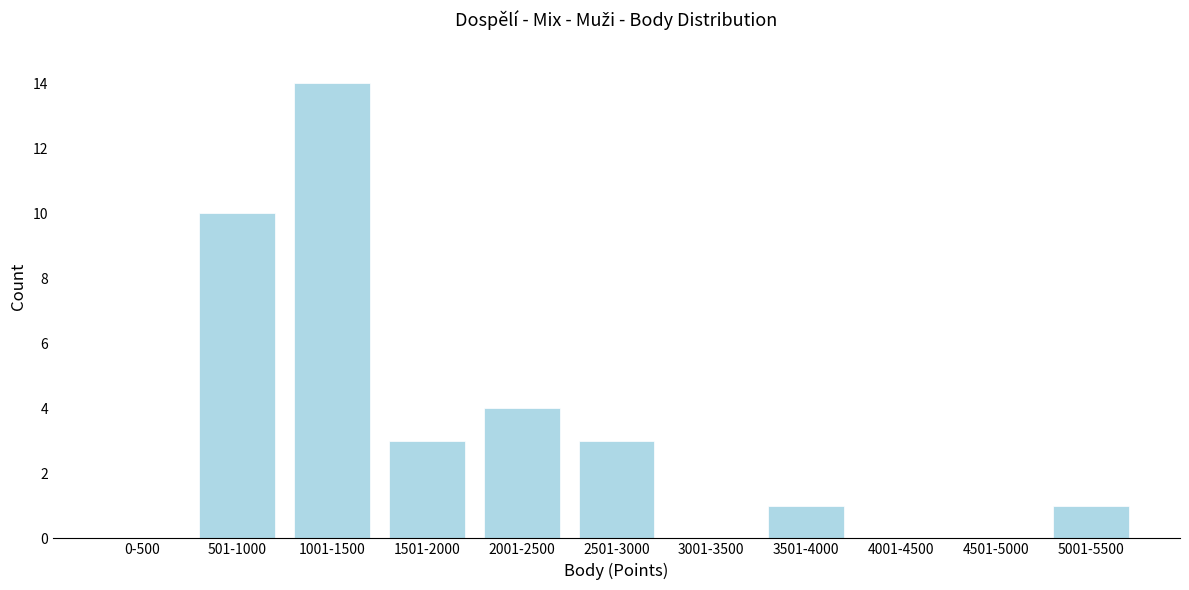

Reading left to right, transcribe all the data shown in this chart.

0-500=0	501-1000=10	1001-1500=14	1501-2000=3	2001-2500=4	2501-3000=3	3001-3500=0	3501-4000=1	4001-4500=0	4501-5000=0	5001-5500=1